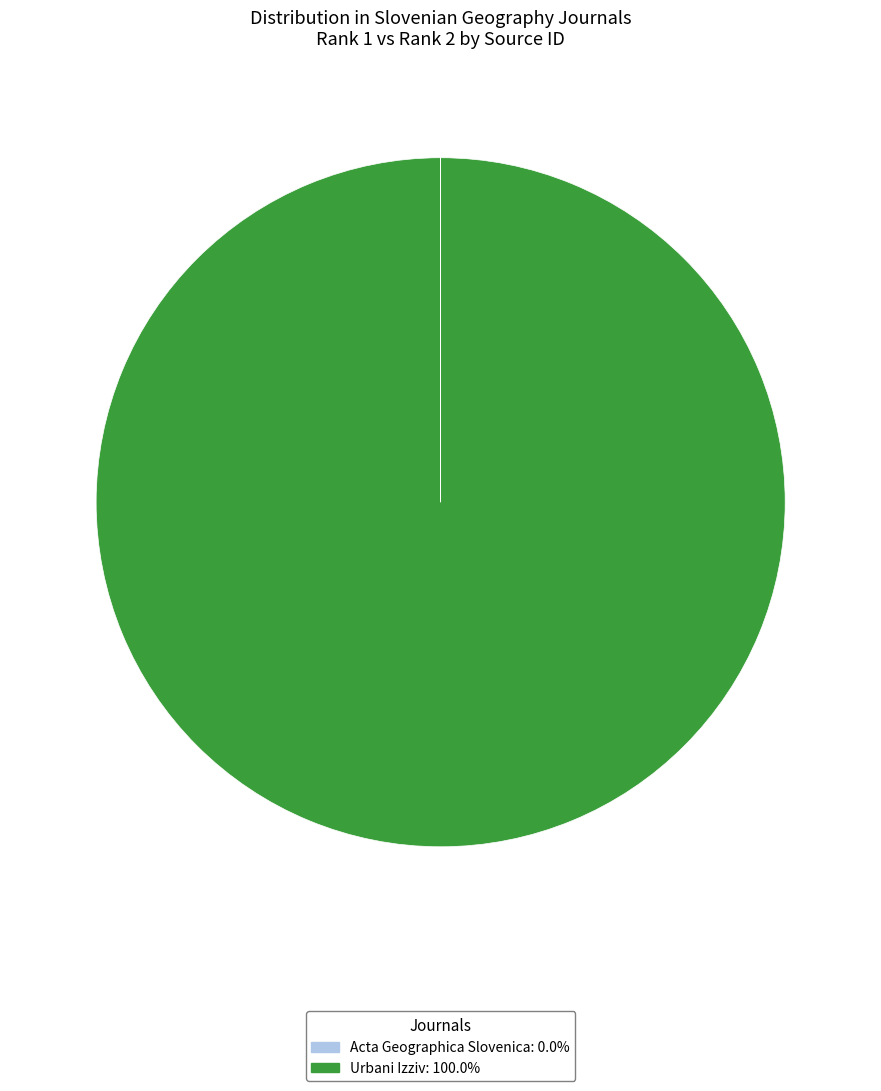

Is there a majority slice in this chart?

Yes